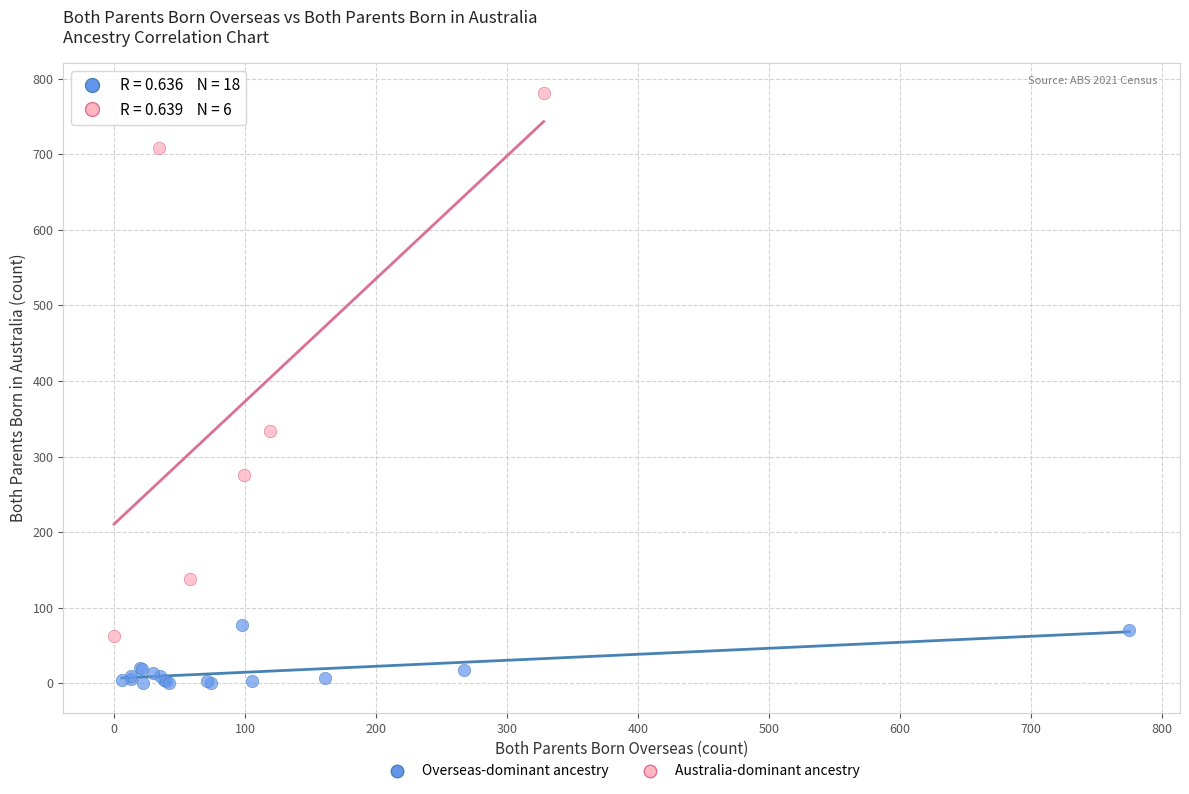

Which series contains the lowest Y value?

Overseas-dominant ancestry